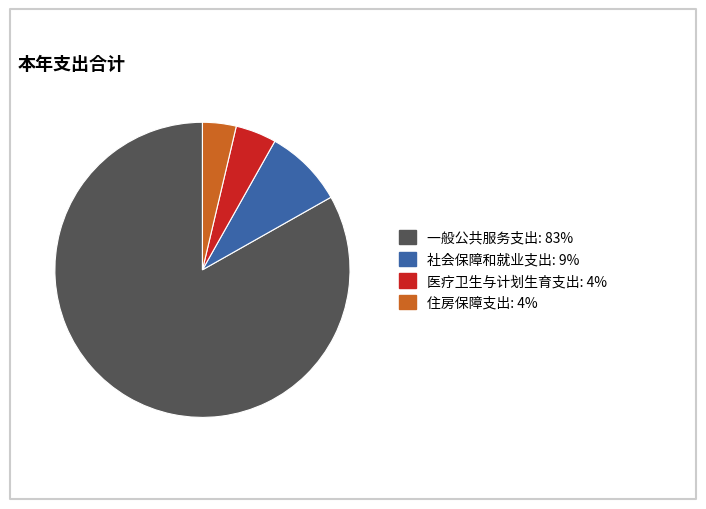

Which slice represents more than half of the pie?

一般公共服务支出